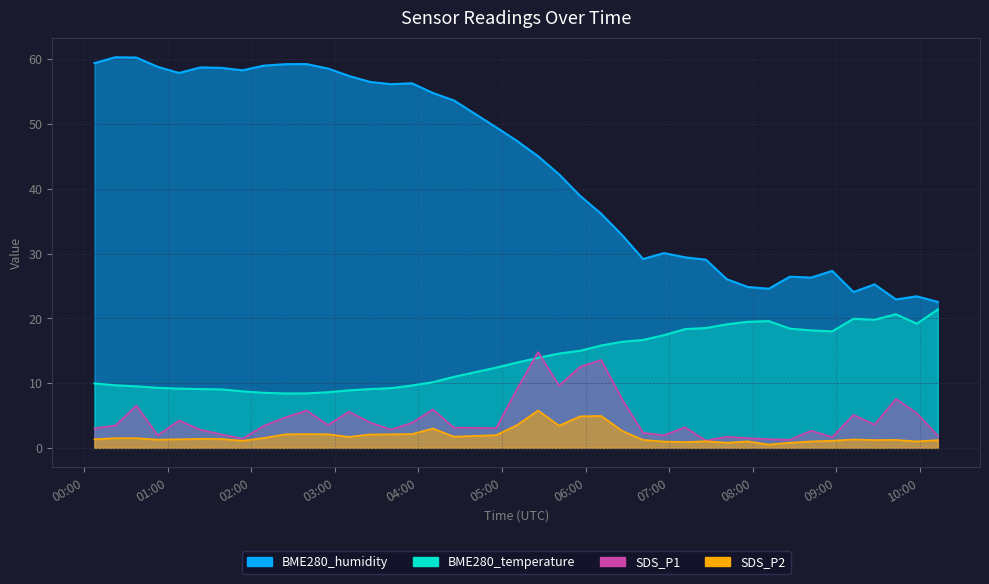

What is the highest value of the SDS_P1 series?

14.8